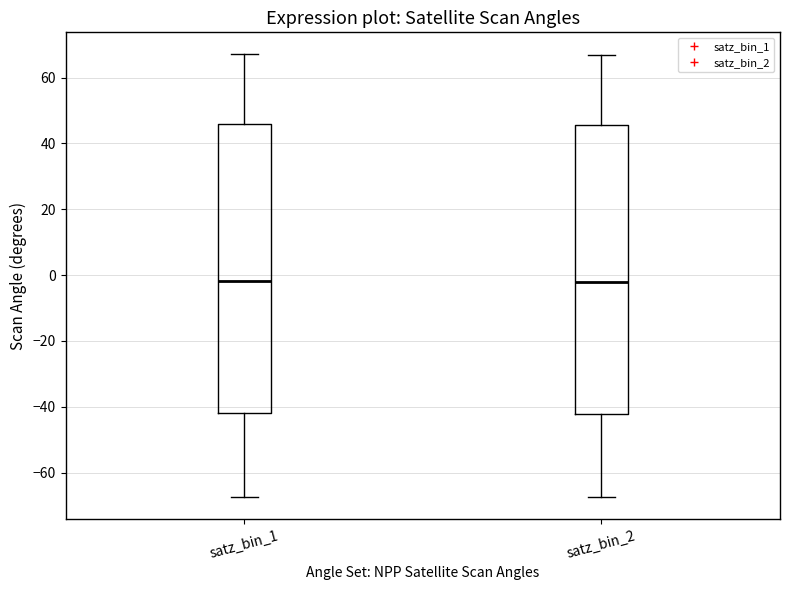

Reading left to right, read every box against the y-axis: the position of its median line, the range the box covers, and the ends of its whiskers. The values are not printed on the chart, so give them approximately, as read against the axis.

satz_bin_1: median -2, box -42 to 46, whiskers -68 to 68
satz_bin_2: median -2, box -42 to 46, whiskers -68 to 66